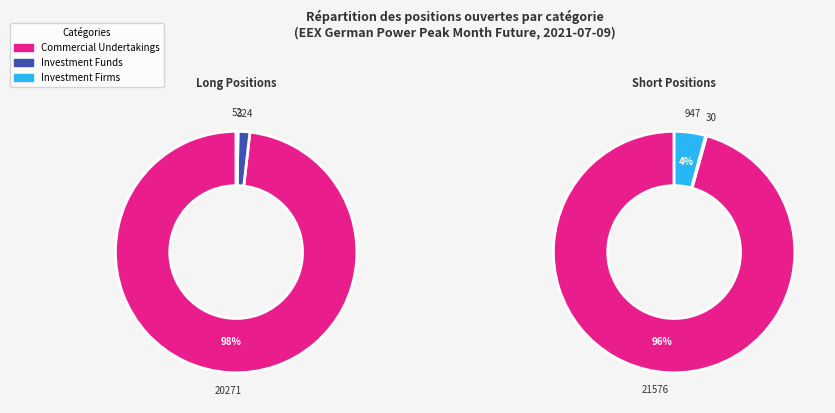

What is the spread (max minus min) of values at Investment Firms?

895